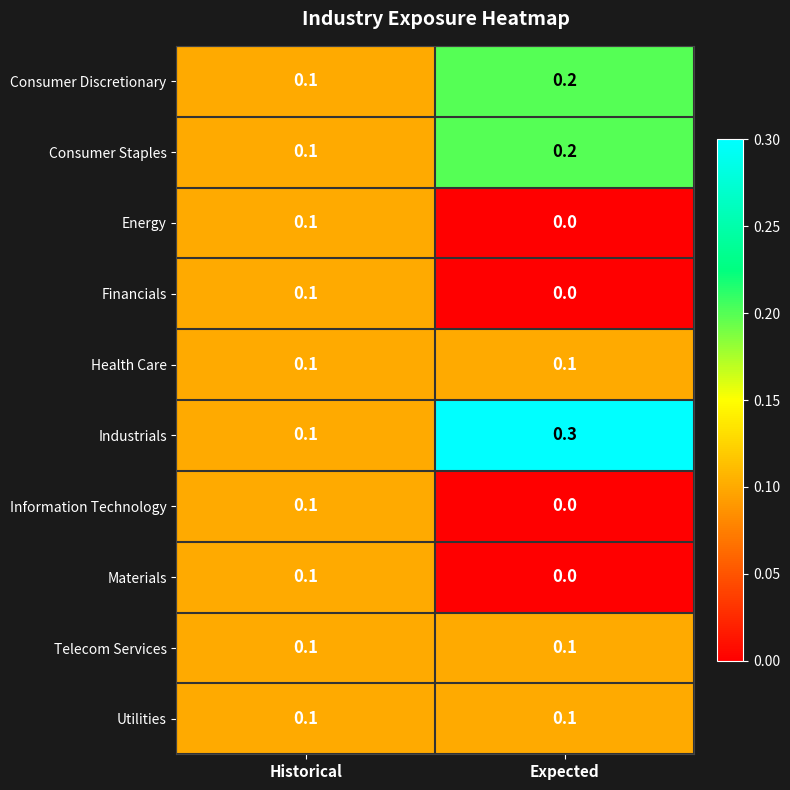

Which series has the largest total across all categories?

Industrials